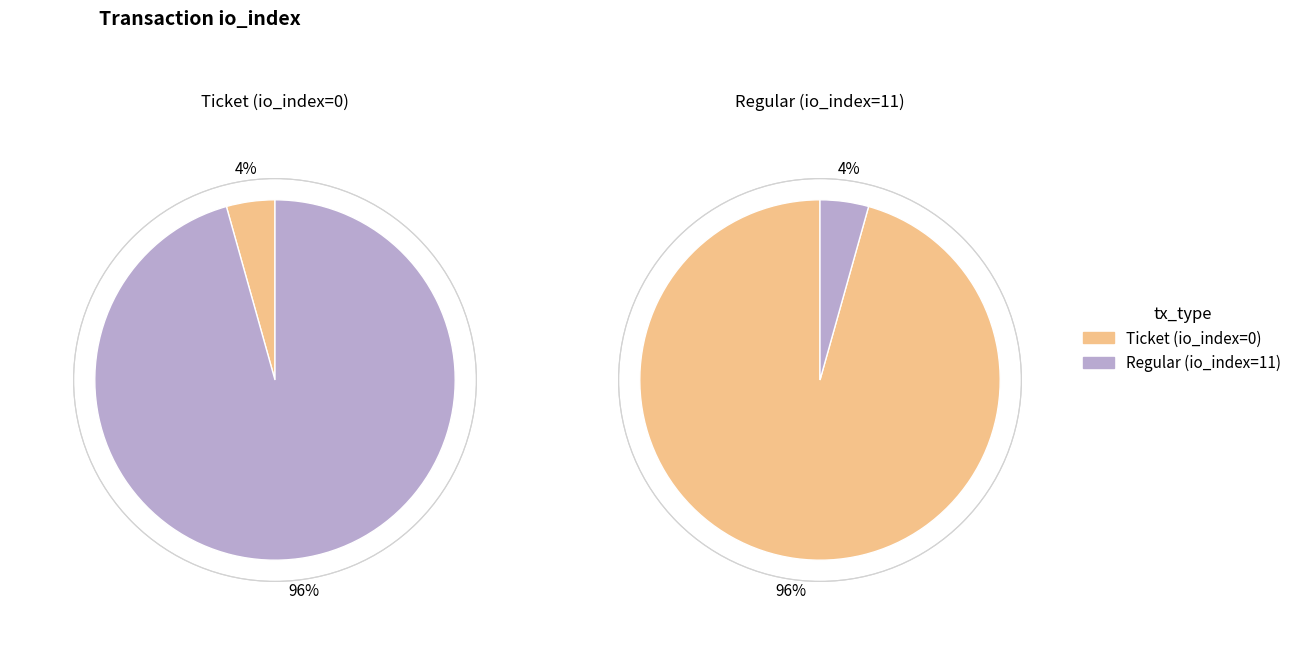

How many segments does this pie chart have?

2